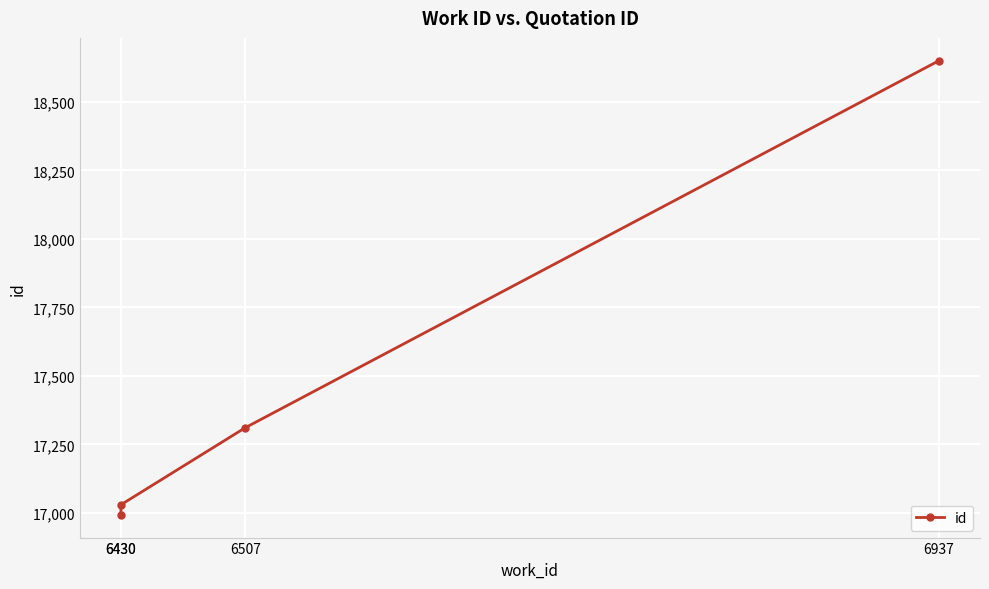

List the labels in order of value, smallest first.

6430, 6430, 6507, 6937